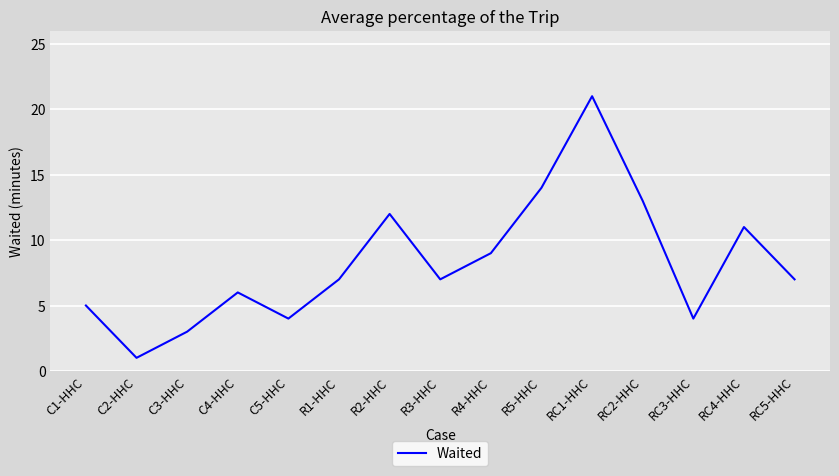

Reading left to right, transcribe all the data shown in this chart.

5	1	3	6	4	7	12	7	9	14	21	13	4	11	7